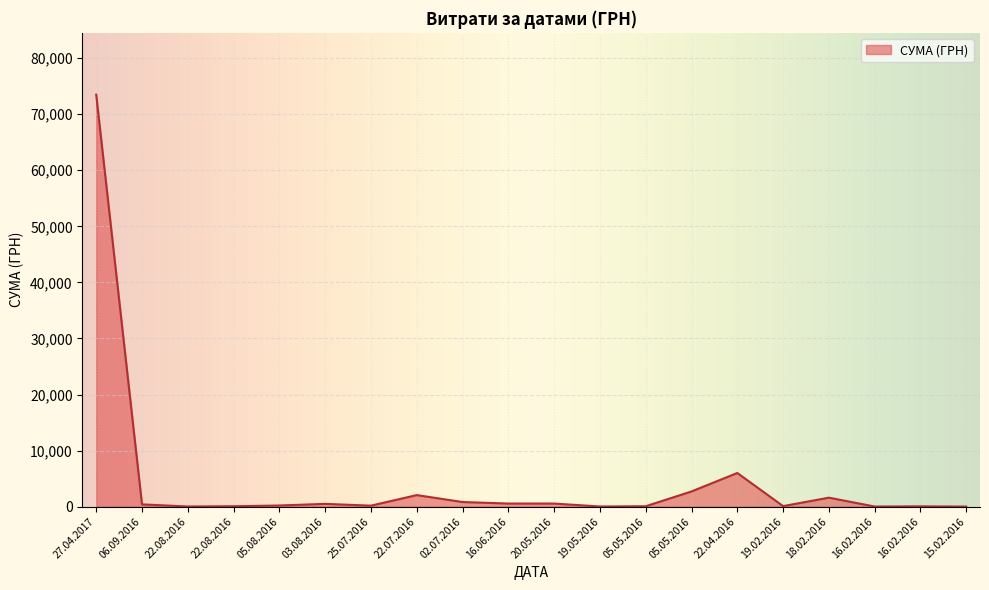

At which category does the data reach its first local valley?

22.08.2016